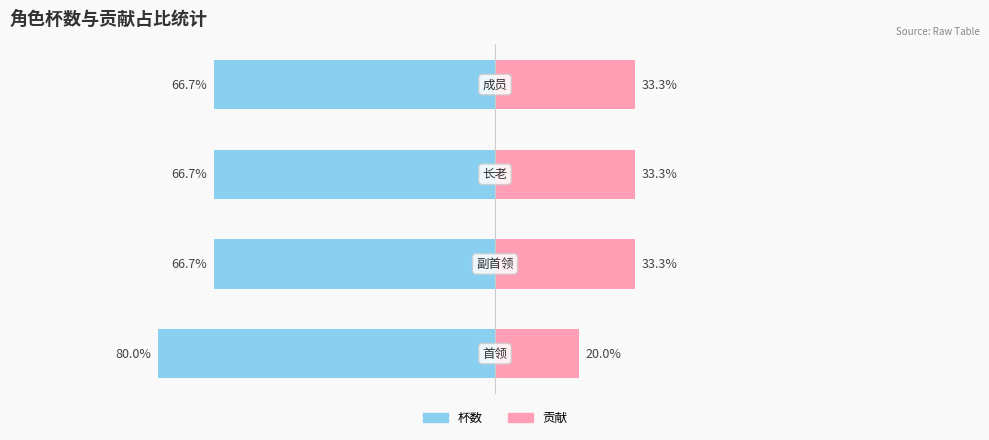

Reading left to right, transcribe all the data shown in this chart.

杯数: -80.0	-66.7	-66.7	-66.7
贡献: 20.0	33.3	33.3	33.3